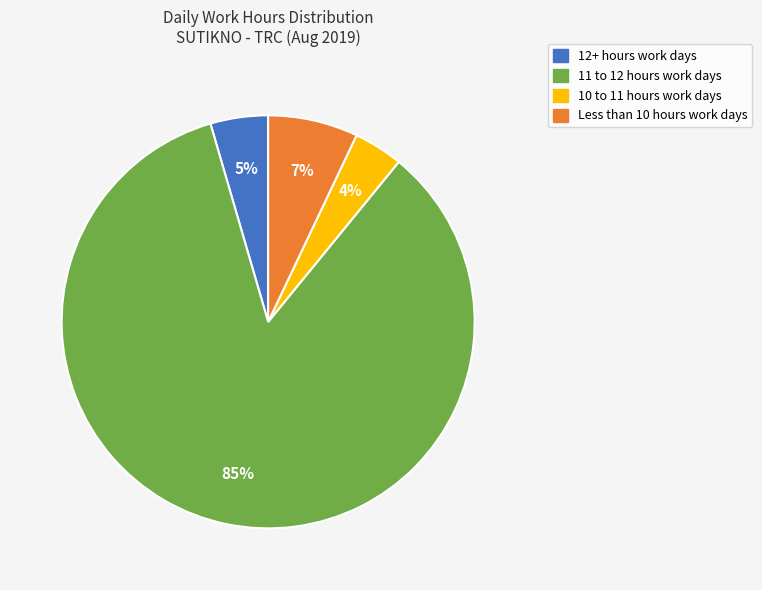

To the nearest percent, what is the average slice percentage?

25%